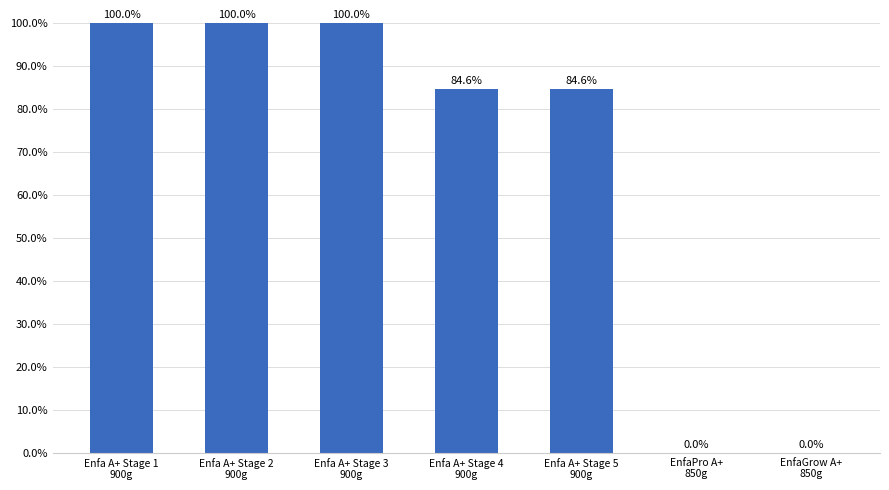

How many values are between 0 and 100?

7